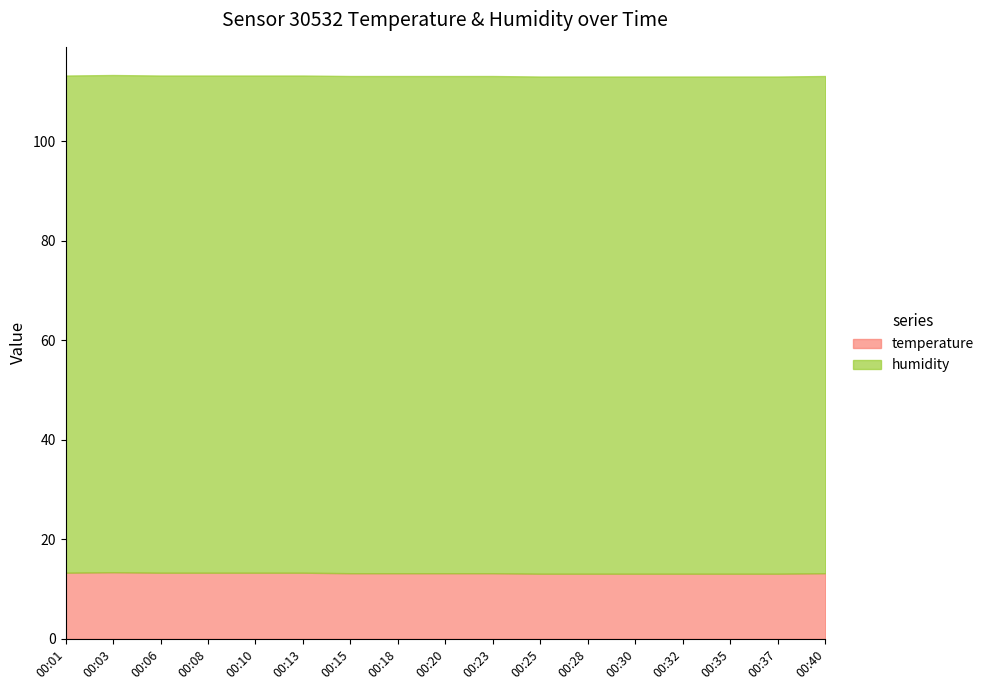

What is the total value across all series at 00:08?

113.2